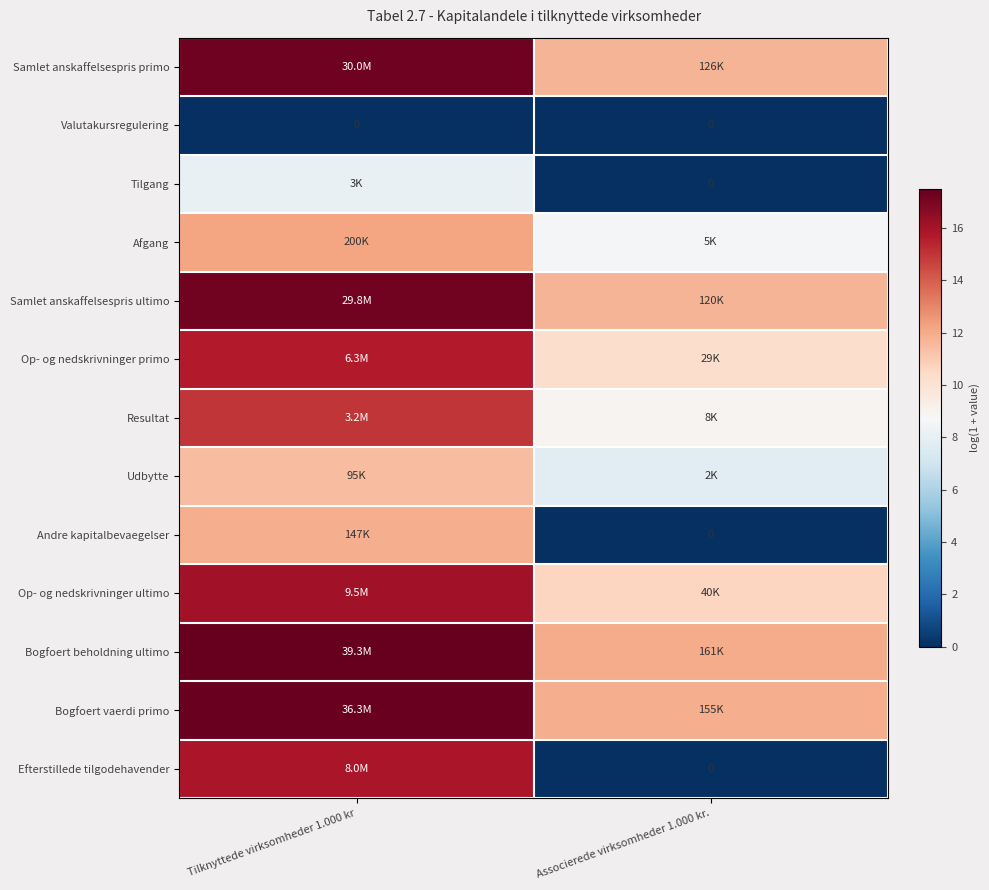

What is the maximum value for Op- og nedskrivninger primo?

15.7